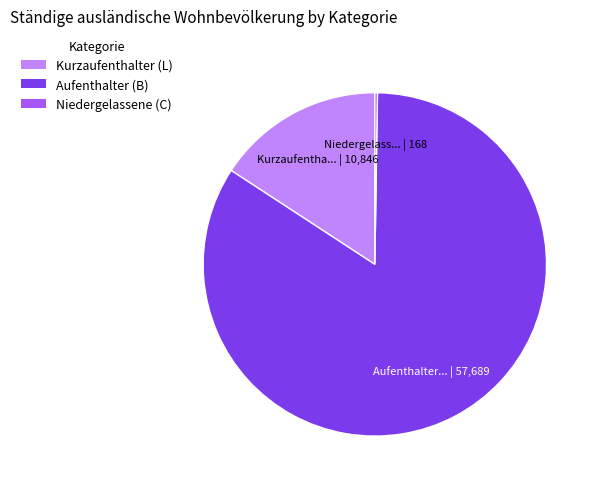

What is the majority slice?

Aufenthalter (B)